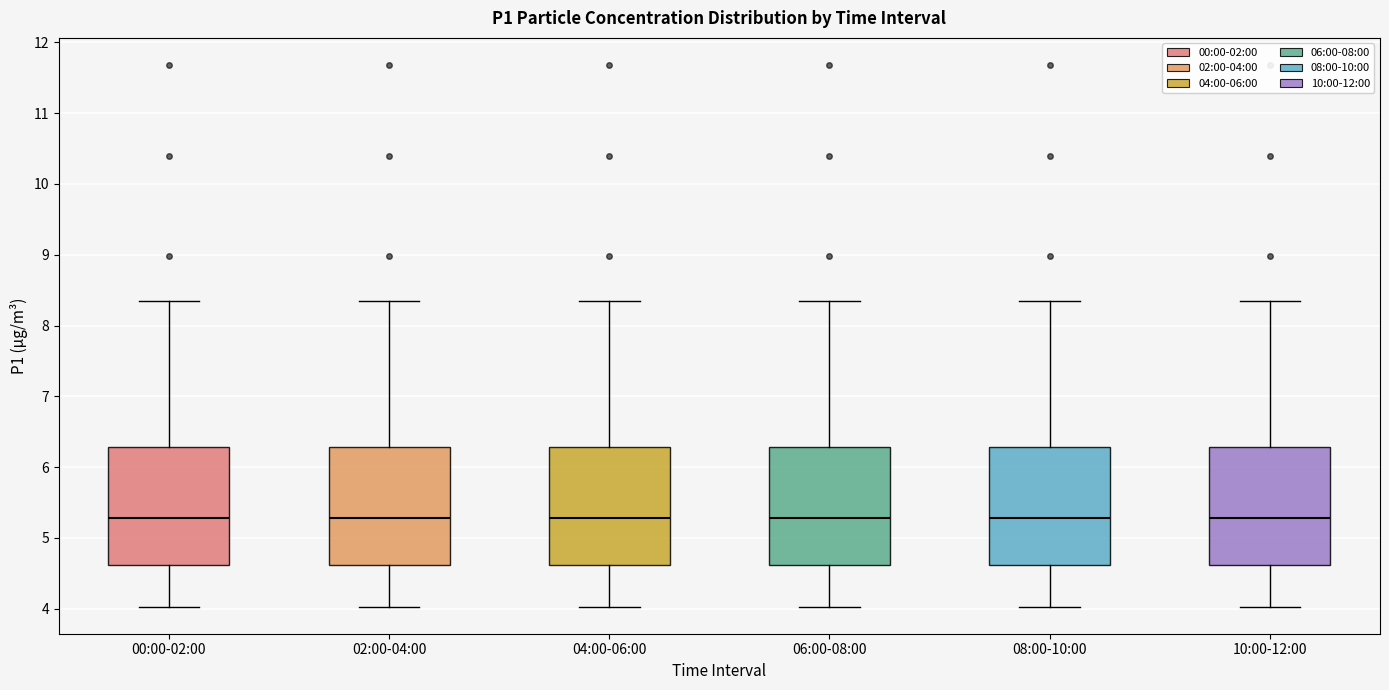

Reading left to right, read every box against the y-axis: the position of its median line, the range the box covers, and the ends of its whiskers. The values are not printed on the chart, so give them approximately, as read against the axis.

00:00-02:00: median 5.3, box 4.6 to 6.3, whiskers 4.0 to 8.4
02:00-04:00: median 5.3, box 4.6 to 6.3, whiskers 4.0 to 8.4
04:00-06:00: median 5.3, box 4.6 to 6.3, whiskers 4.0 to 8.4
06:00-08:00: median 5.3, box 4.6 to 6.3, whiskers 4.0 to 8.4
08:00-10:00: median 5.3, box 4.6 to 6.3, whiskers 4.0 to 8.4
10:00-12:00: median 5.3, box 4.6 to 6.3, whiskers 4.0 to 8.4